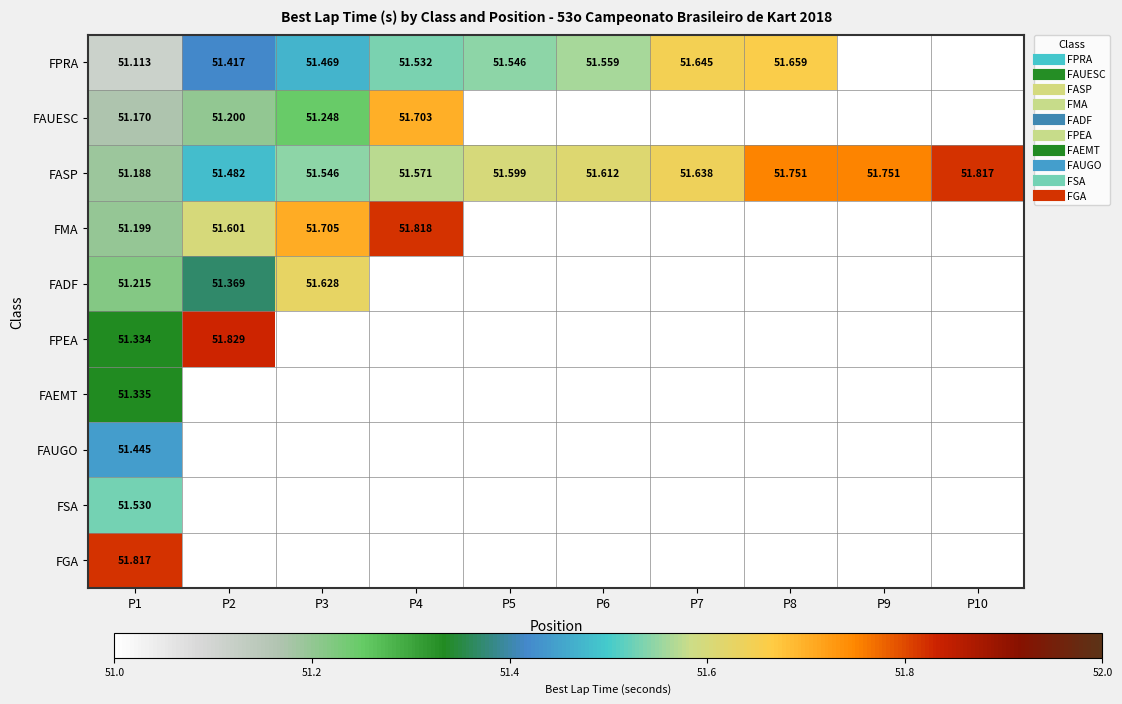

List the series in order of their peak value, highest first.

FPEA, FMA, FASP, FGA, FAUESC, FPRA, FADF, FSA, FAUGO, FAEMT